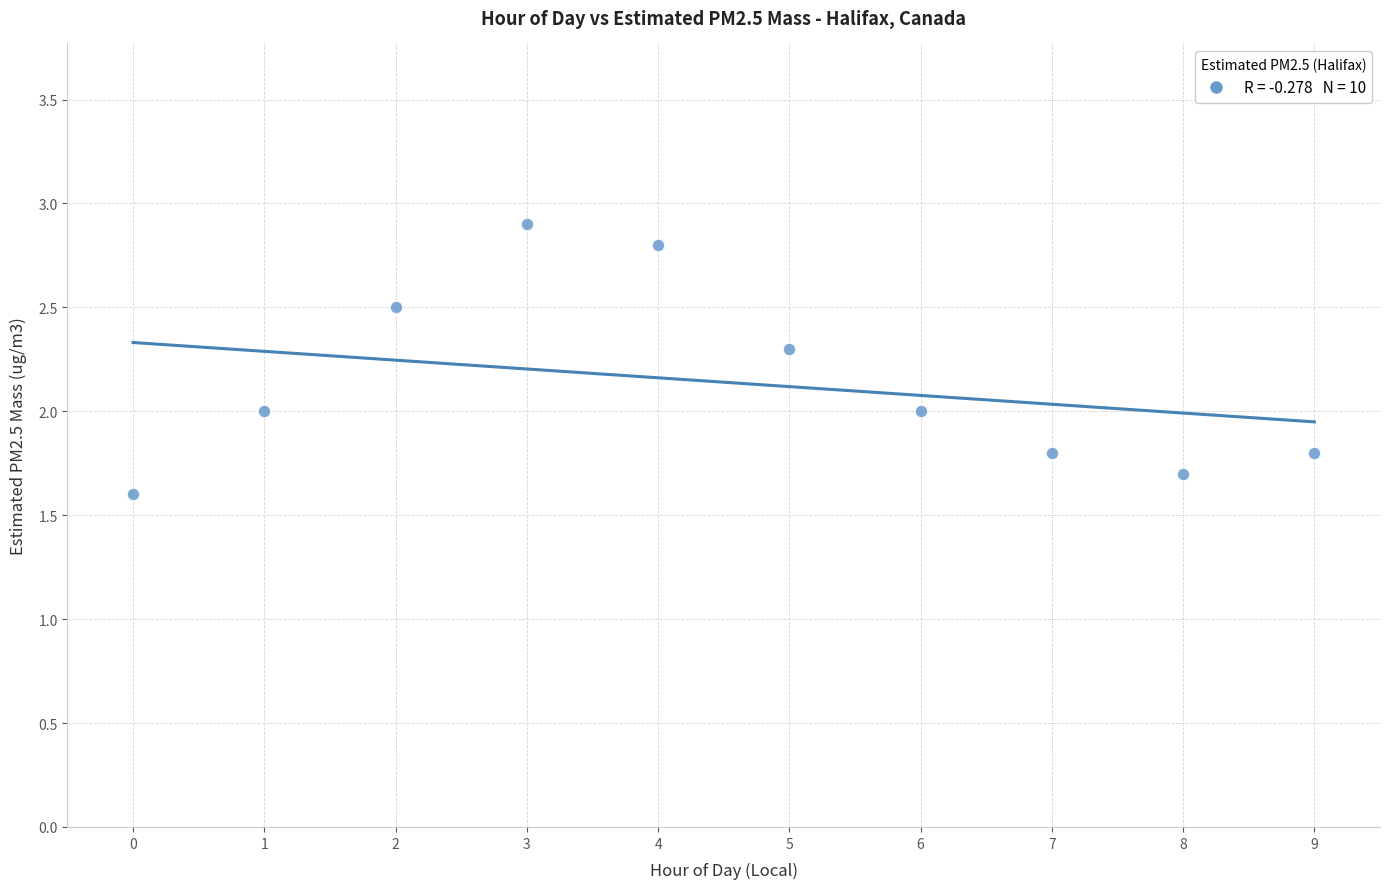

What is the average Y value?

2.1